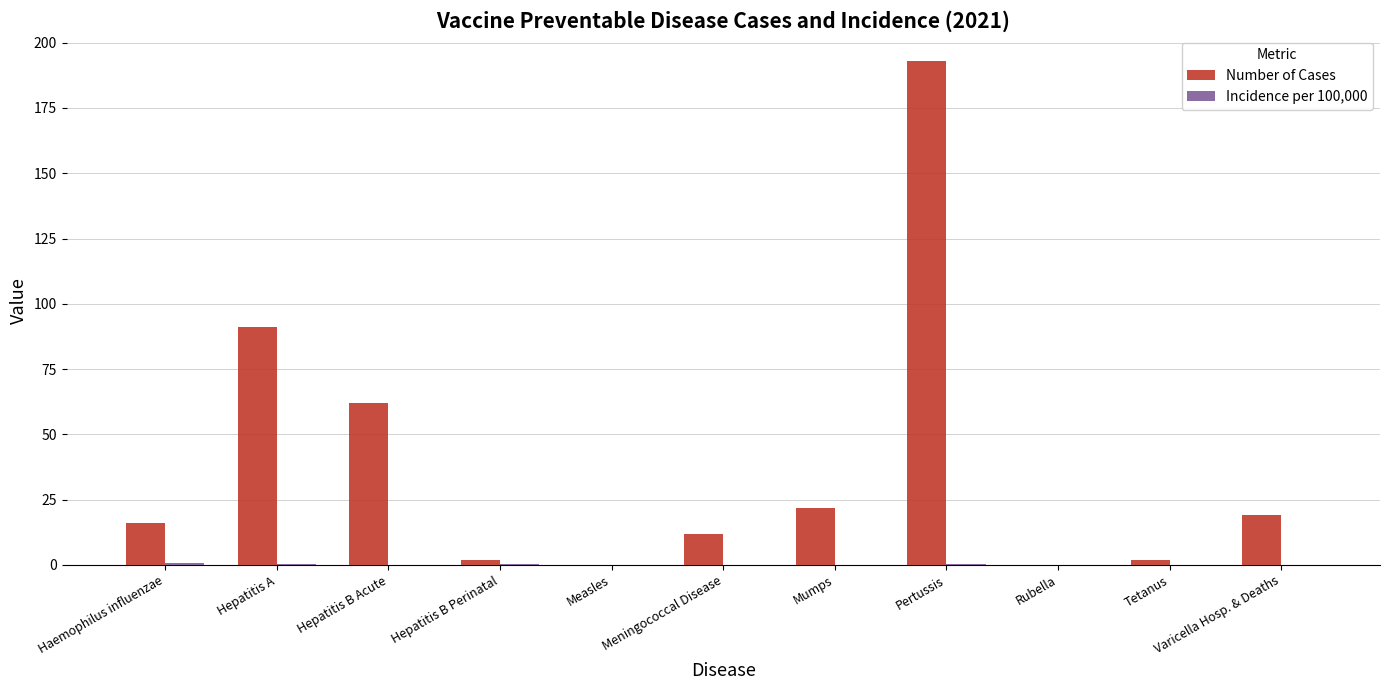

Which category has the highest value across all series?

Pertussis